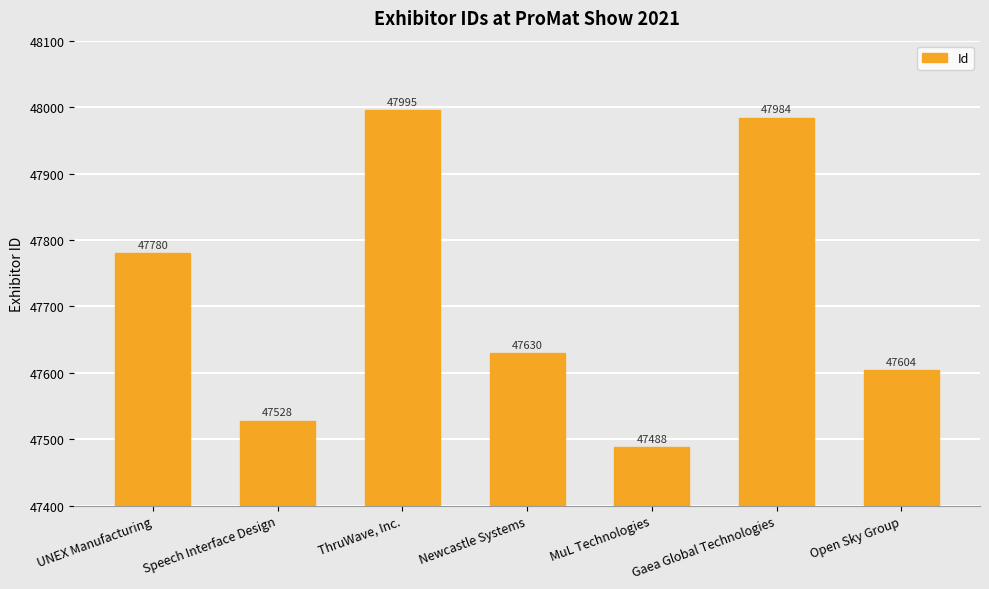

True or false: the data shows 18723 at Gaea Global Technologies.

False